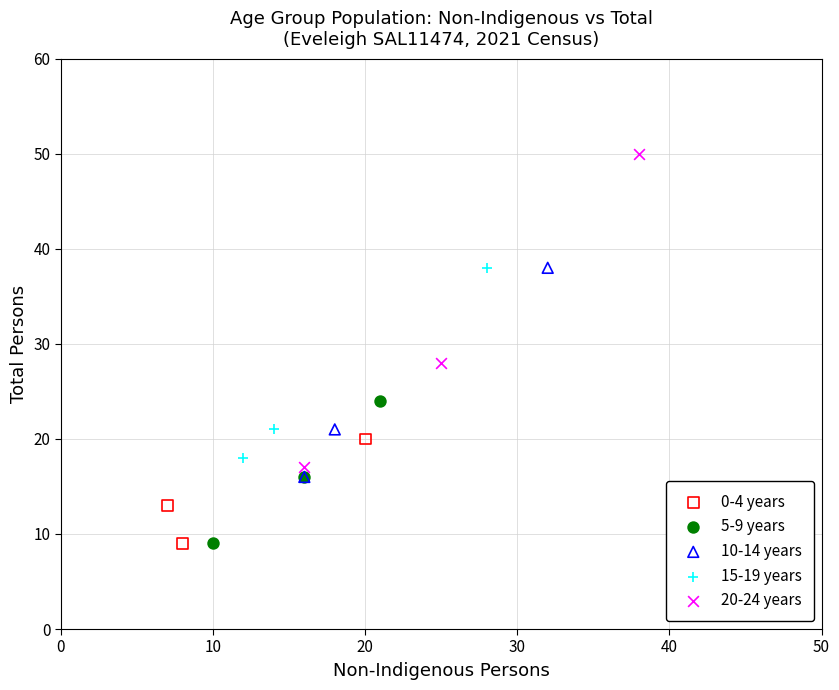

Which series has the widest spread of Y values?

20-24 years